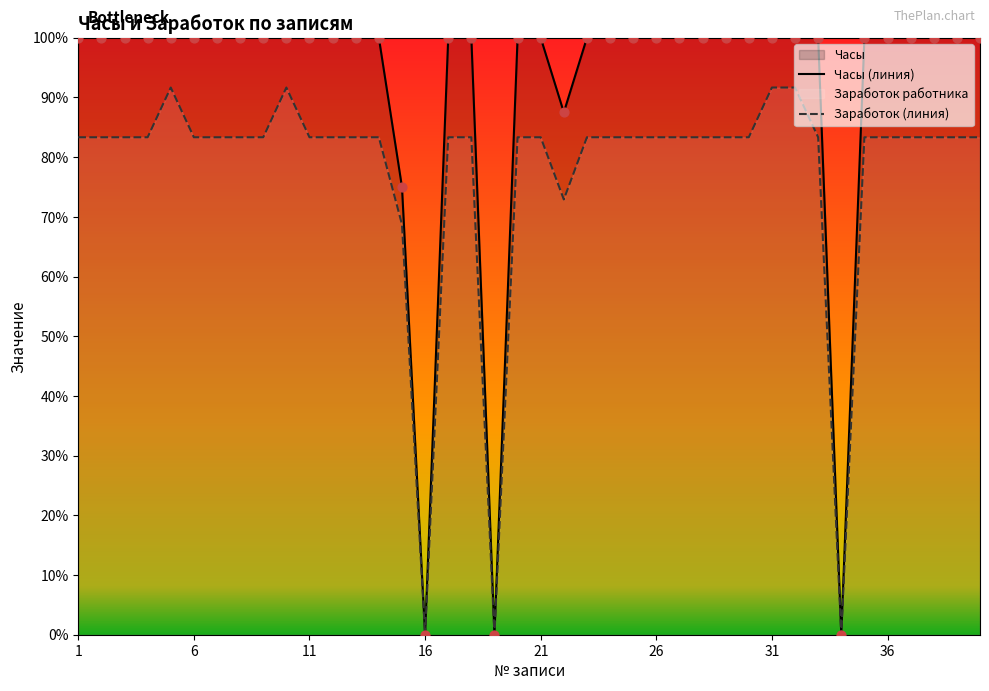

At how many categories does at least one series exceed 94?

37